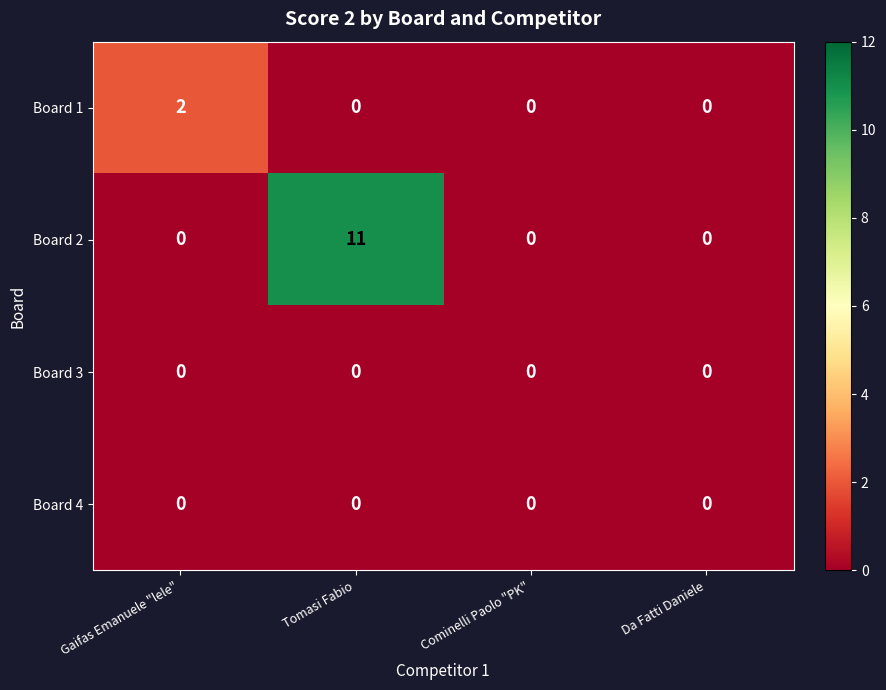

How many Board 2 values are between 0 and 11?

4